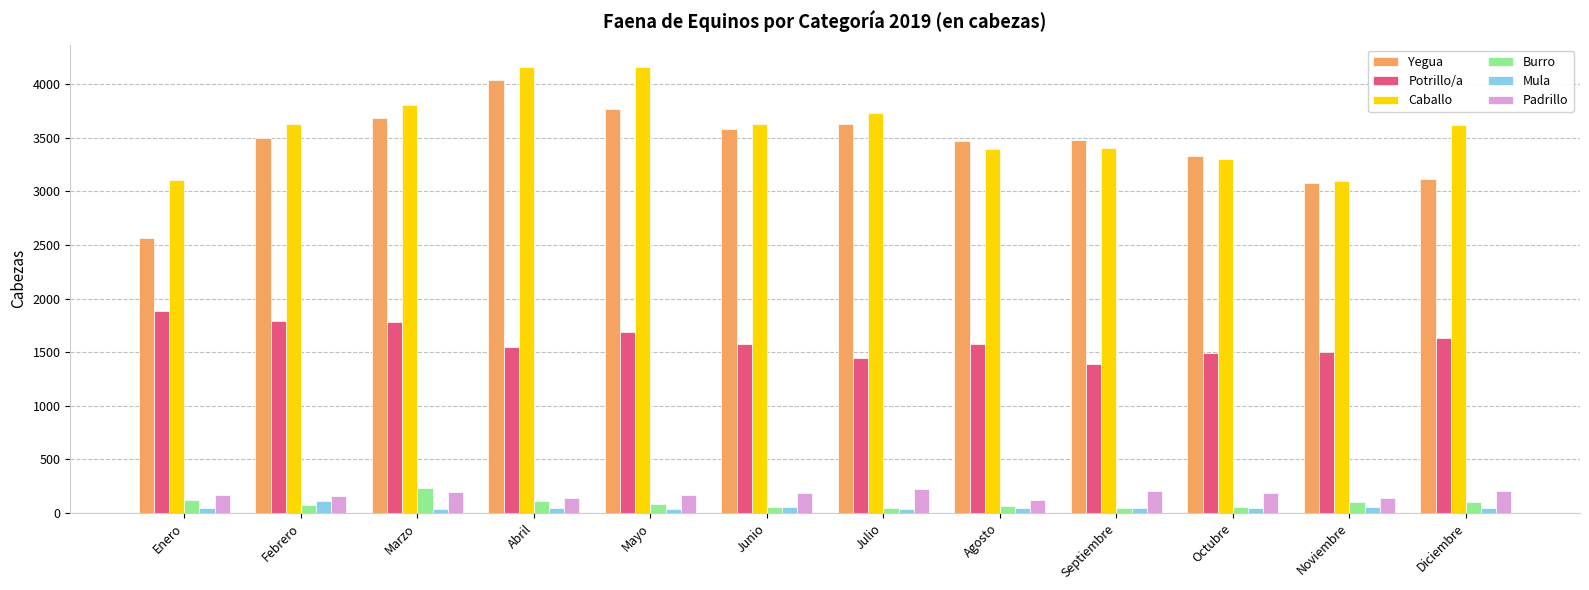

Between Marzo and Diciembre, which series saw the biggest shift?

Yegua